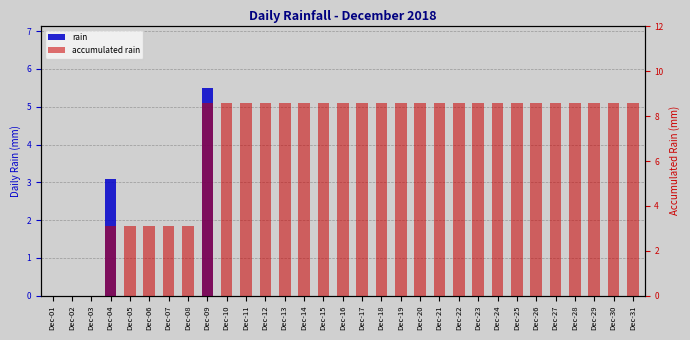

What are all the series names shown in the legend?

rain, accumulated rain